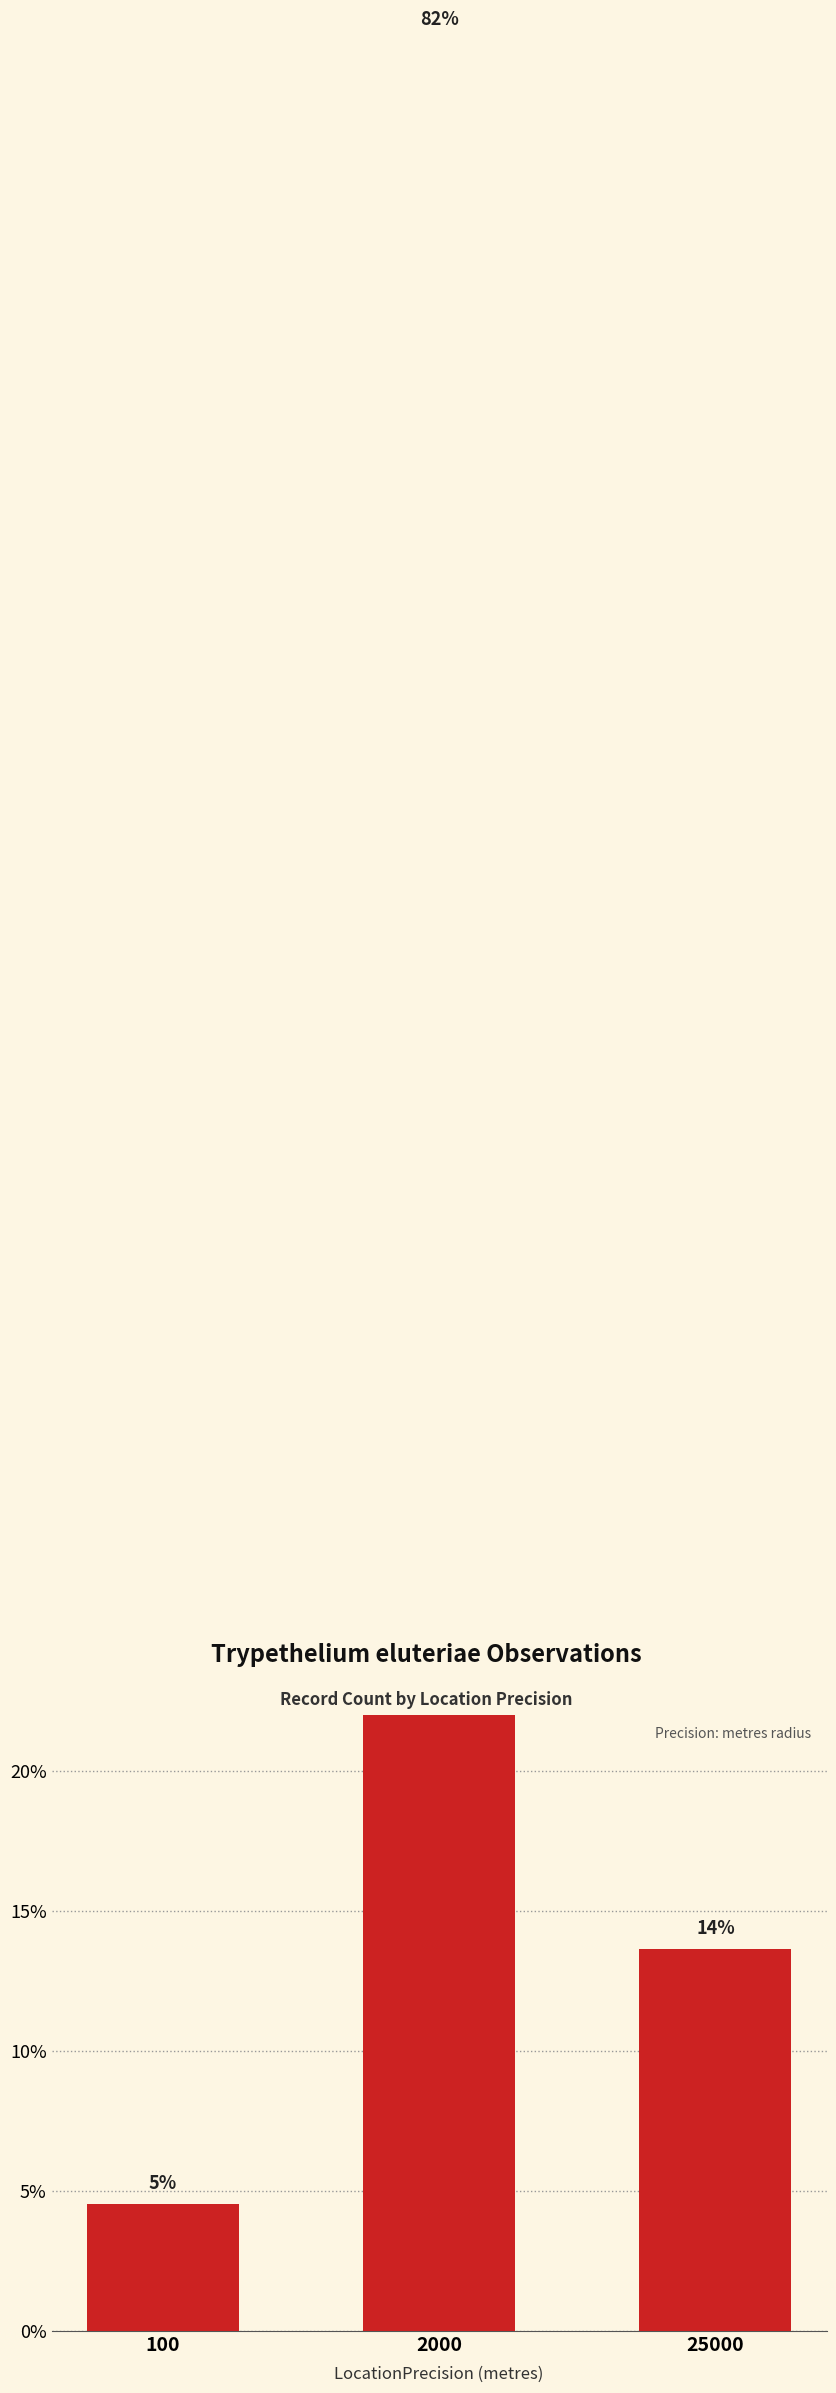

The chart shows a value of 3.0 at 25000. True or false?

False